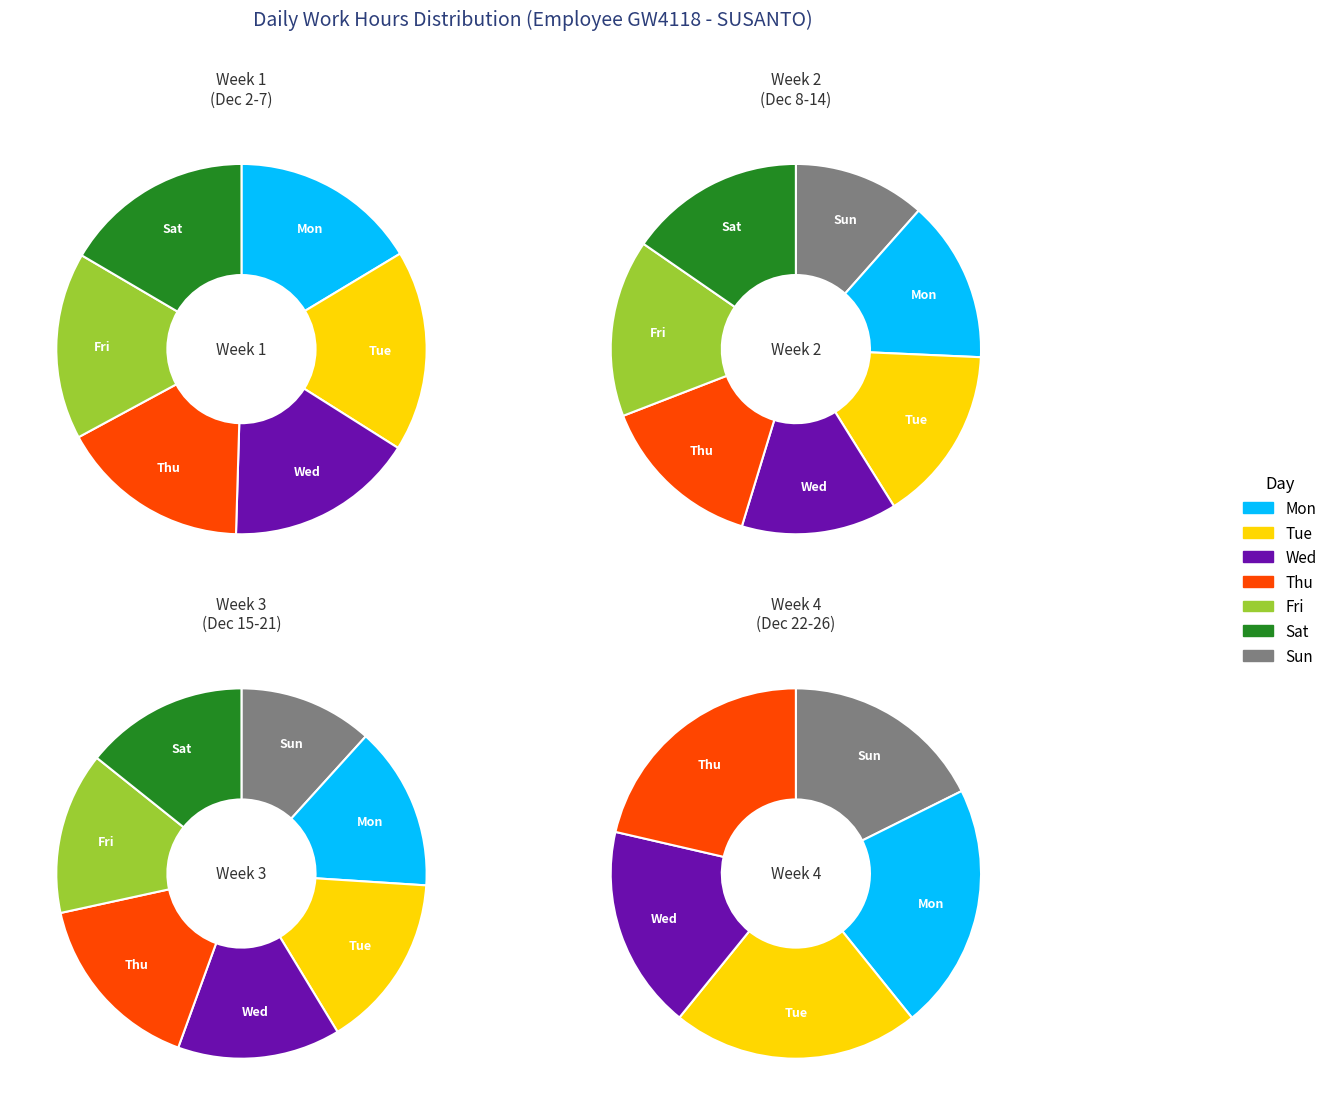

The Sat_3 slice represents 4% of the pie. True or false?

True